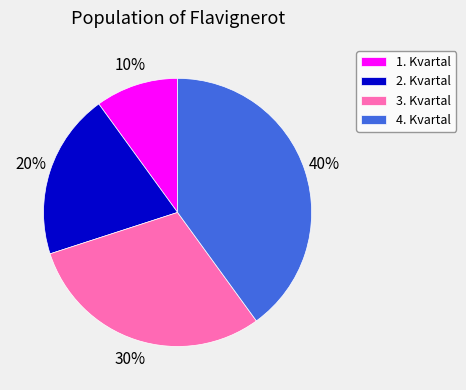

Which has a higher value, 3. Kvartal or 2. Kvartal?

3. Kvartal